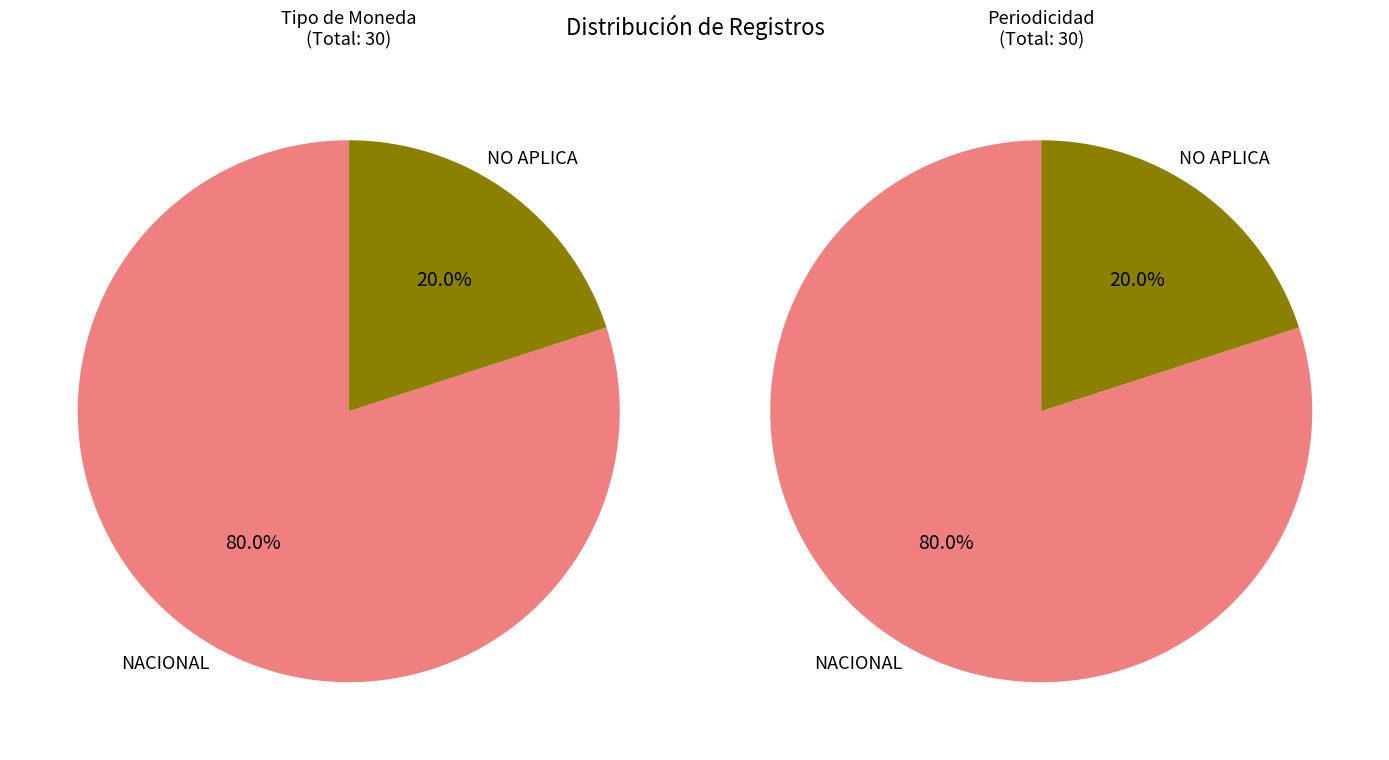

What is the total percentage of NACIONAL and NO APLICA?

100.0%